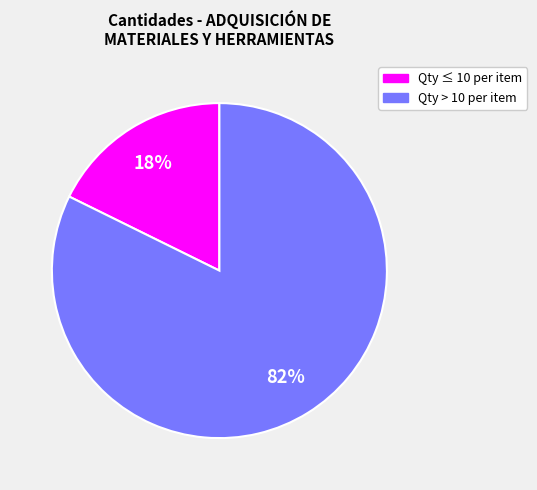

To the nearest percent, what is the average slice percentage?

50%